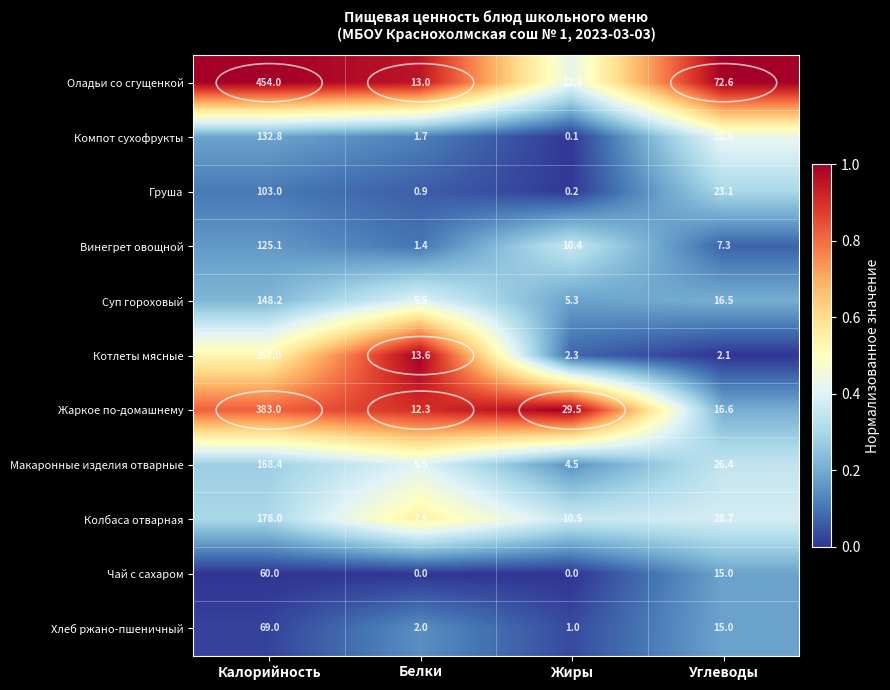

Where is Суп гороховый nearest to the value 76?

Углеводы